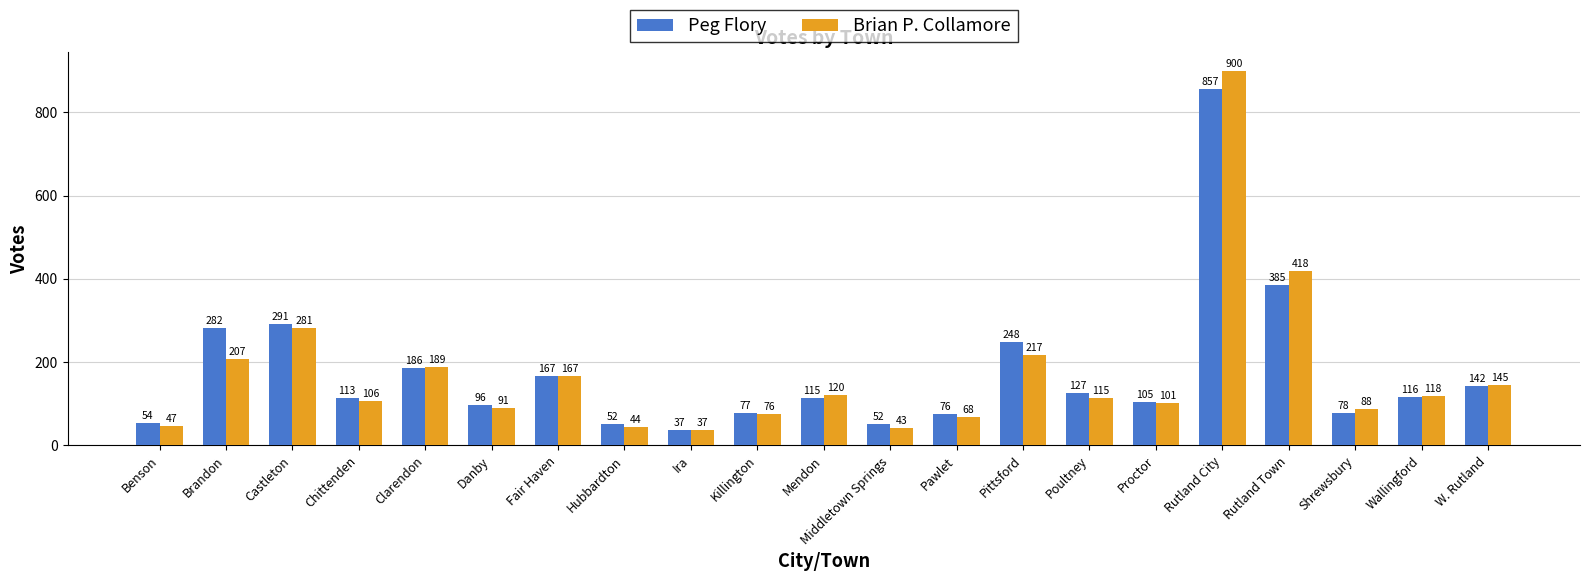

Reading left to right, list all the values displayed in this chart.

Peg Flory: 54	282	291	113	186	96	167	52	37	77	115	52	76	248	127	105	857	385	78	116	142
Brian P. Collamore: 47	207	281	106	189	91	167	44	37	76	120	43	68	217	115	101	900	418	88	118	145